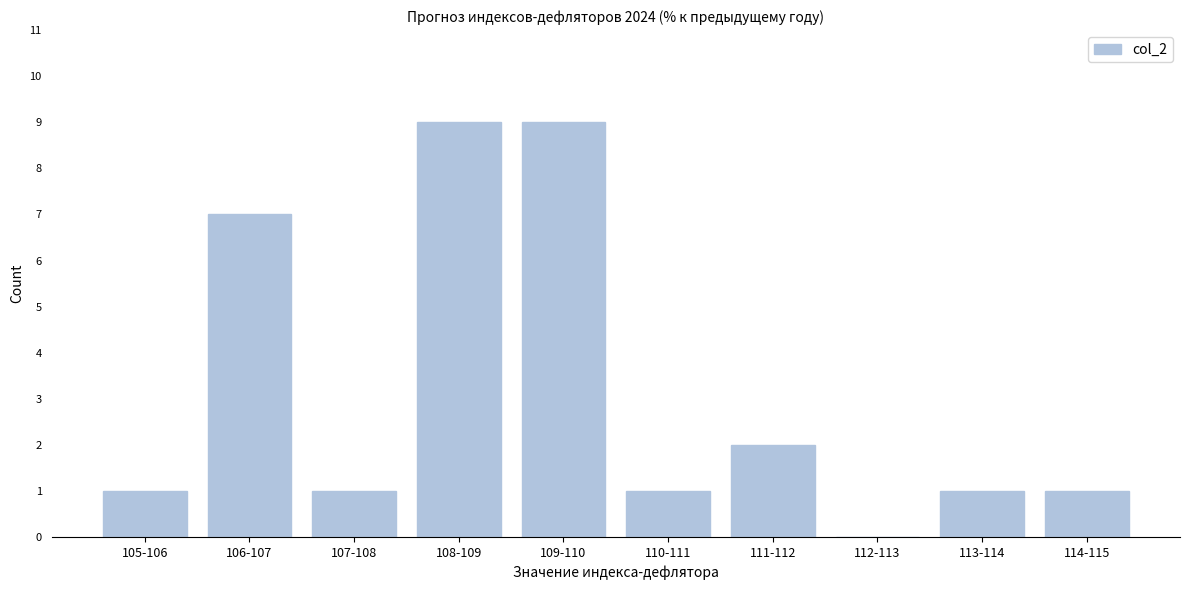

Reading left to right, list all the values displayed in this chart.

105-106=1	106-107=7	107-108=1	108-109=9	109-110=9	110-111=1	111-112=2	112-113=0	113-114=1	114-115=1